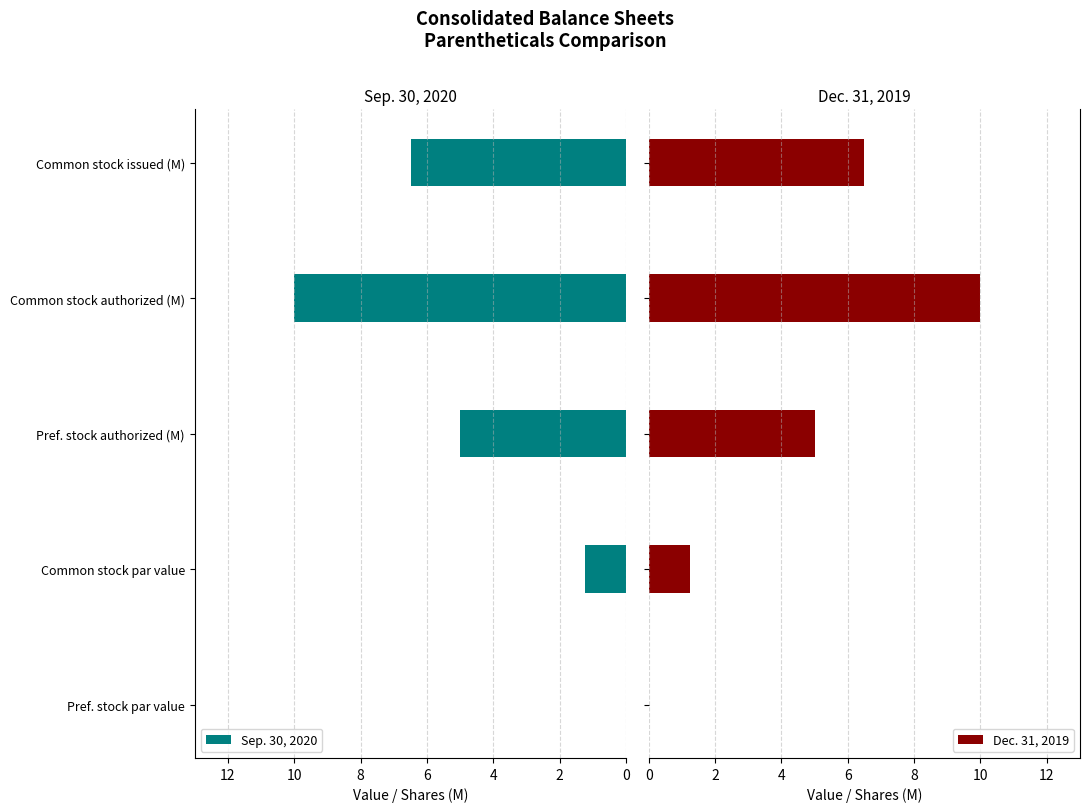

What is the sum of all Dec. 31, 2019 values?

22.7